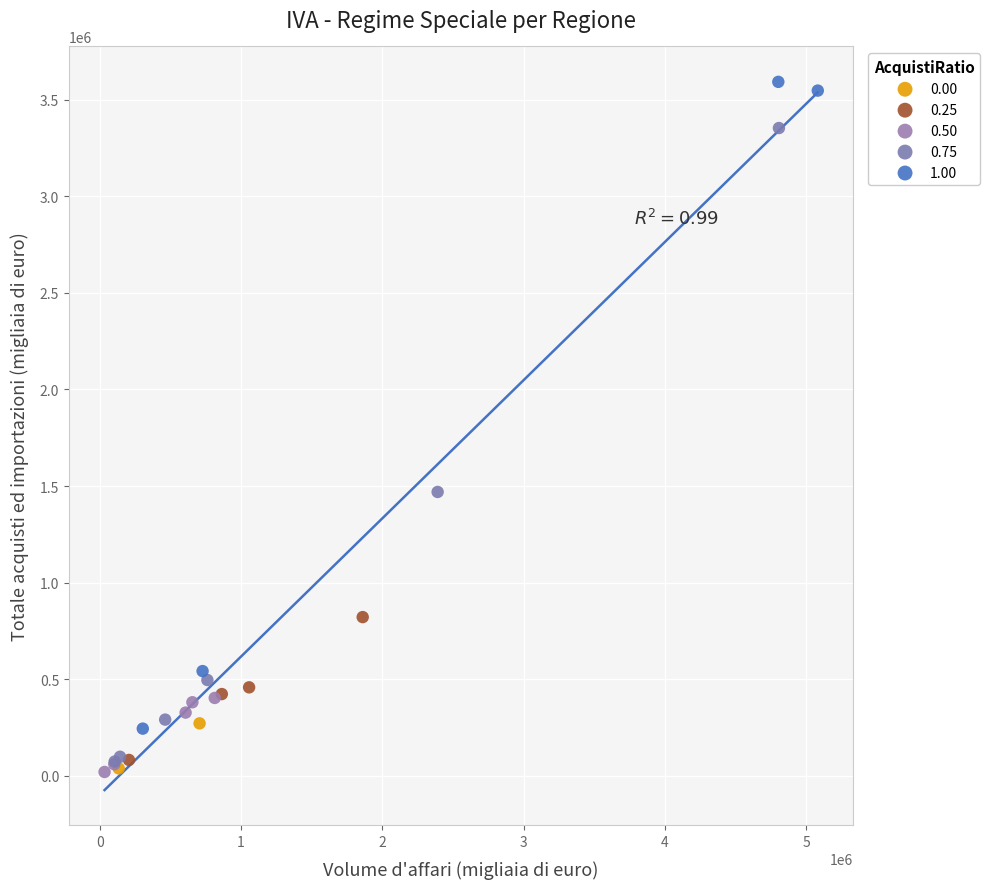

What are all the series names shown in the legend?

0.00, 0.25, 0.50, 0.75, 1.00